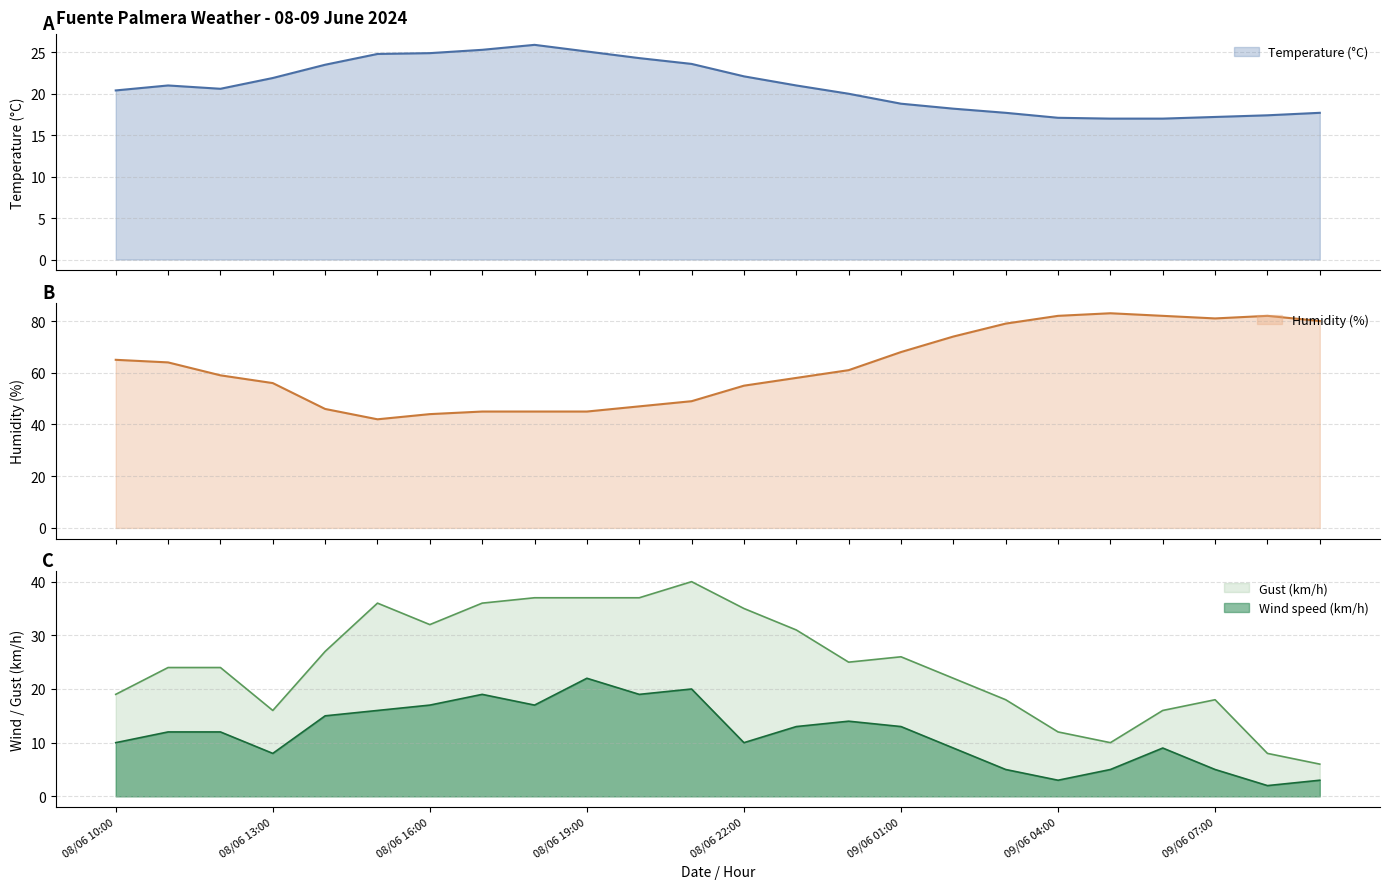

How many data points in Gust (km/h) are above 25?

11